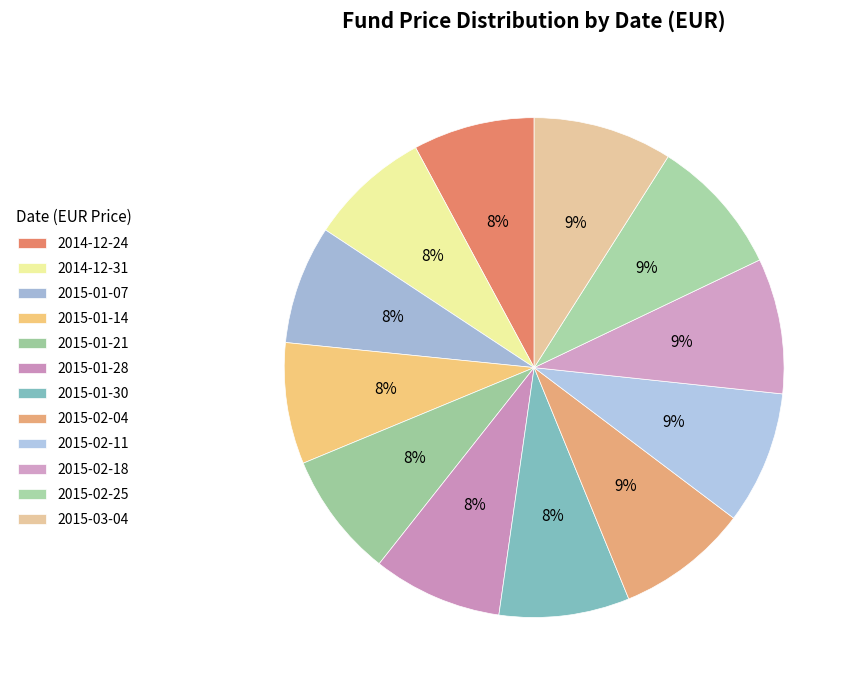

Which category has the biggest portion of the pie?

2015-03-04